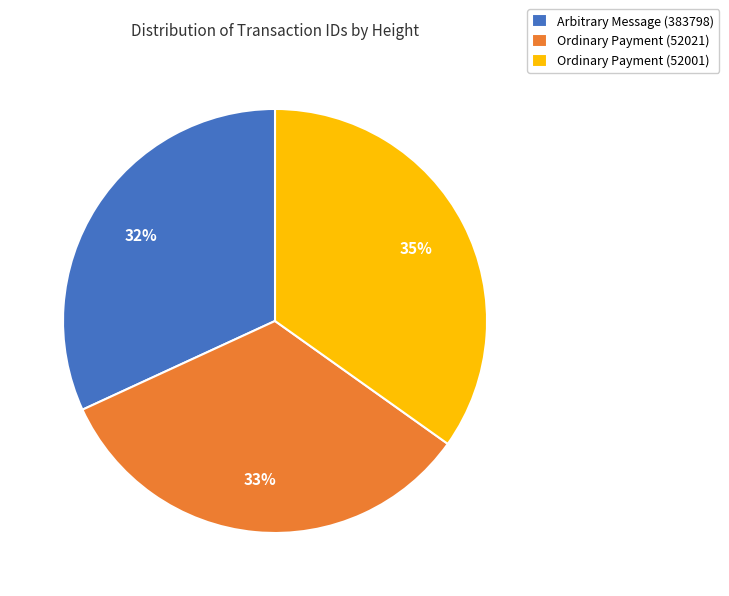

Do Ordinary Payment (52021) and Ordinary Payment (52001) together represent more than half of the pie?

Yes